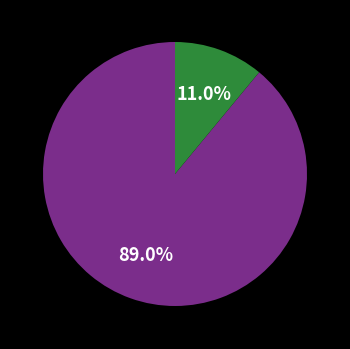

Is there a majority slice in this chart?

Yes